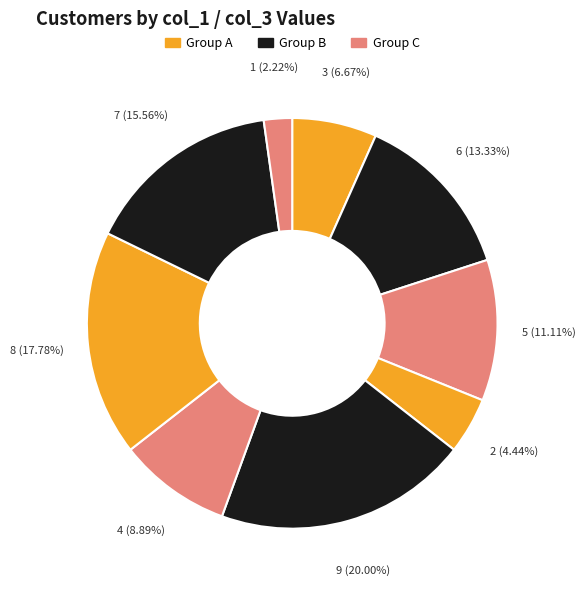

Does any single category account for the majority?

No